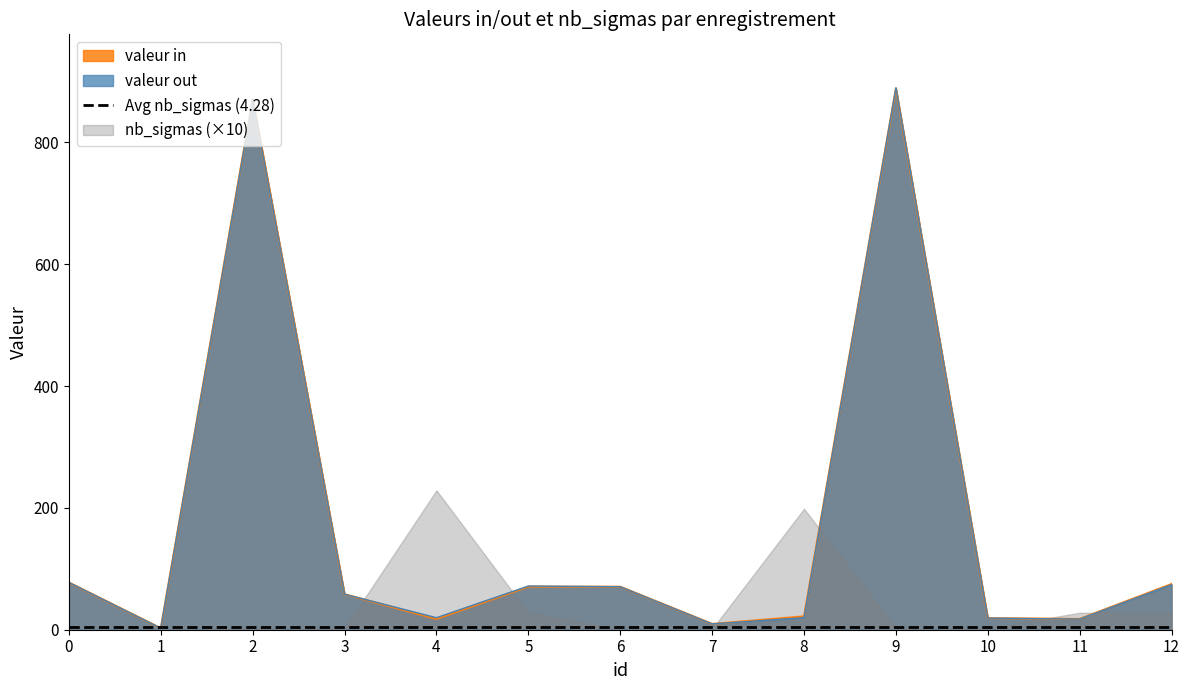

What is the minimum value shown in the chart?

2.5